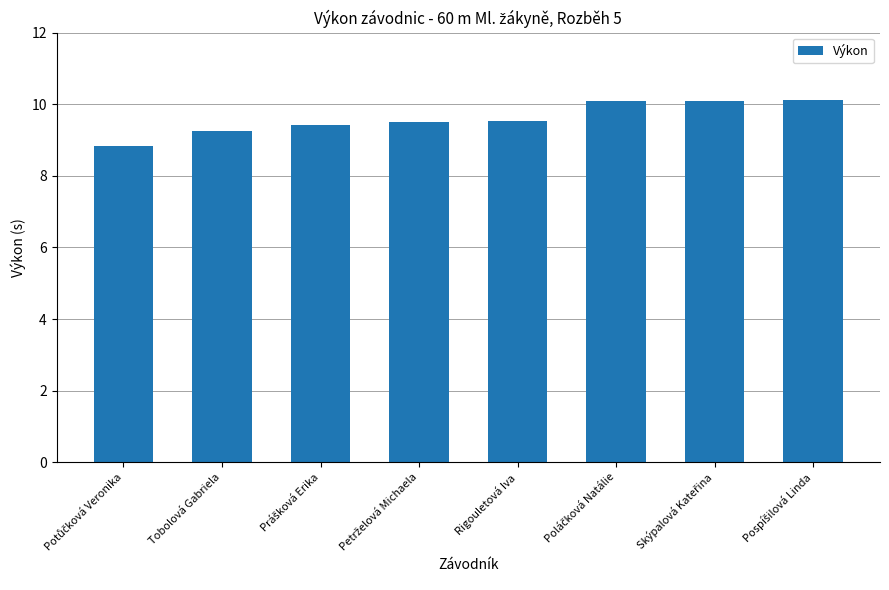

Where does the data first go above 9?

Tobolová Gabriela